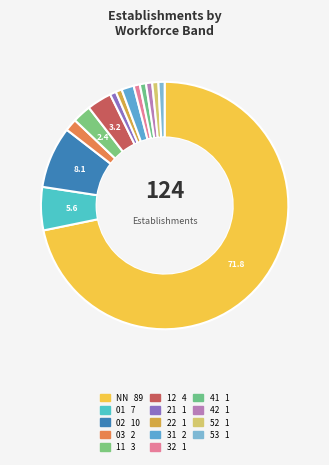

Between 02 and 21, which is larger?

02